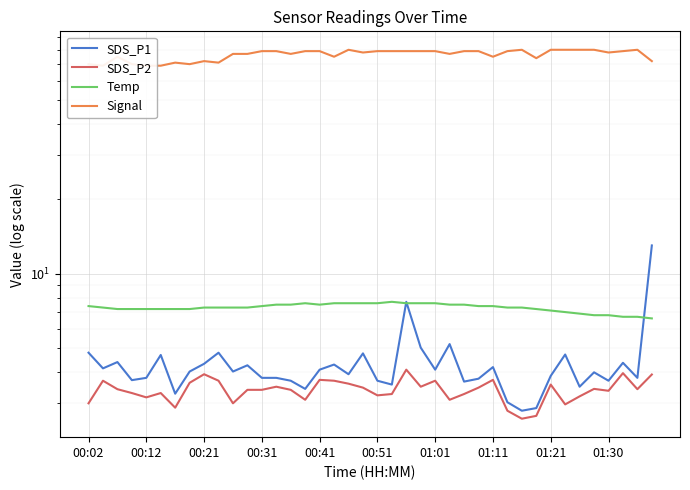

List the series in order of their peak value, highest first.

Signal, SDS_P1, Temp, SDS_P2